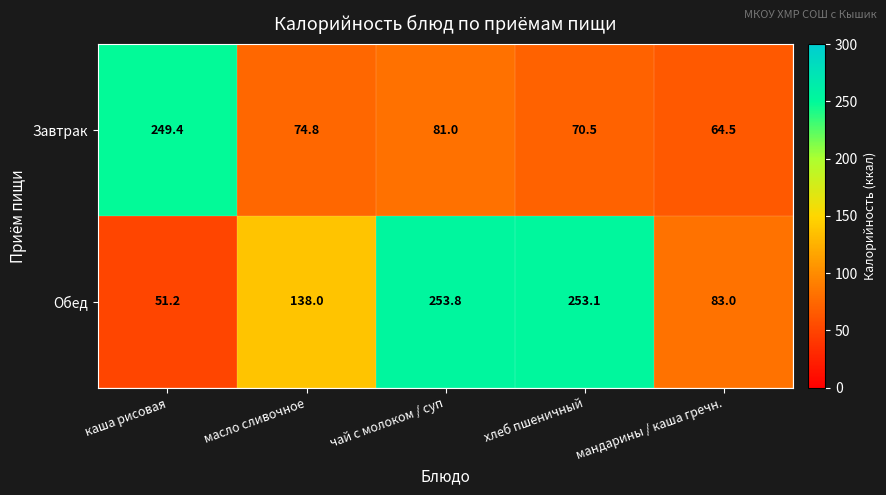

What is the total value across all series at хлеб пшеничный?

323.6